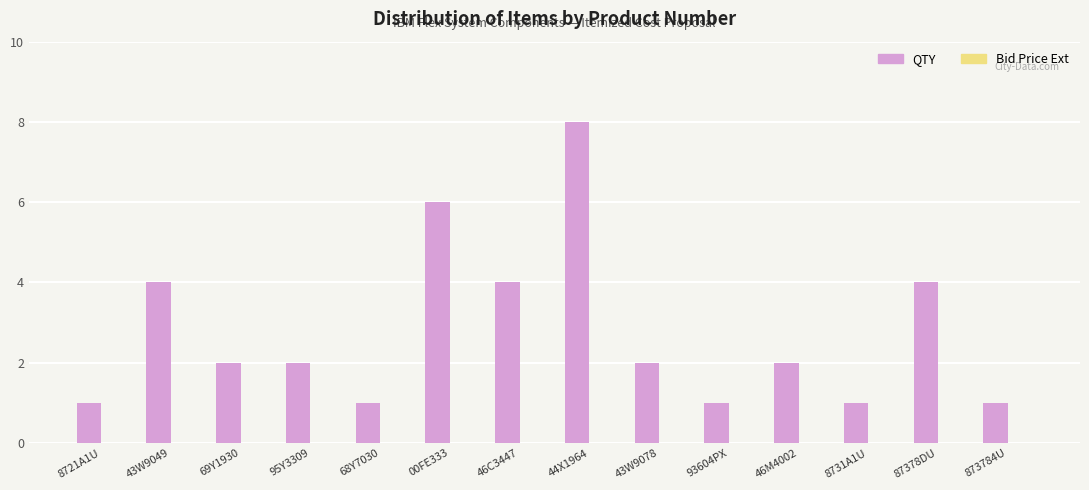

Which category has the highest value across all series?

44X1964